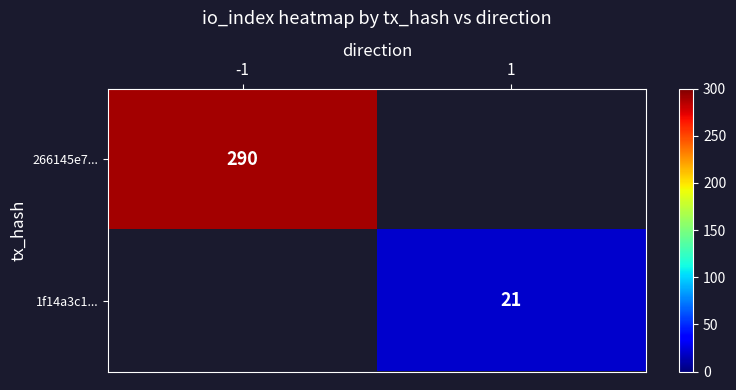

The 1f14a3c1... series shows 21 at 1. True or false?

True